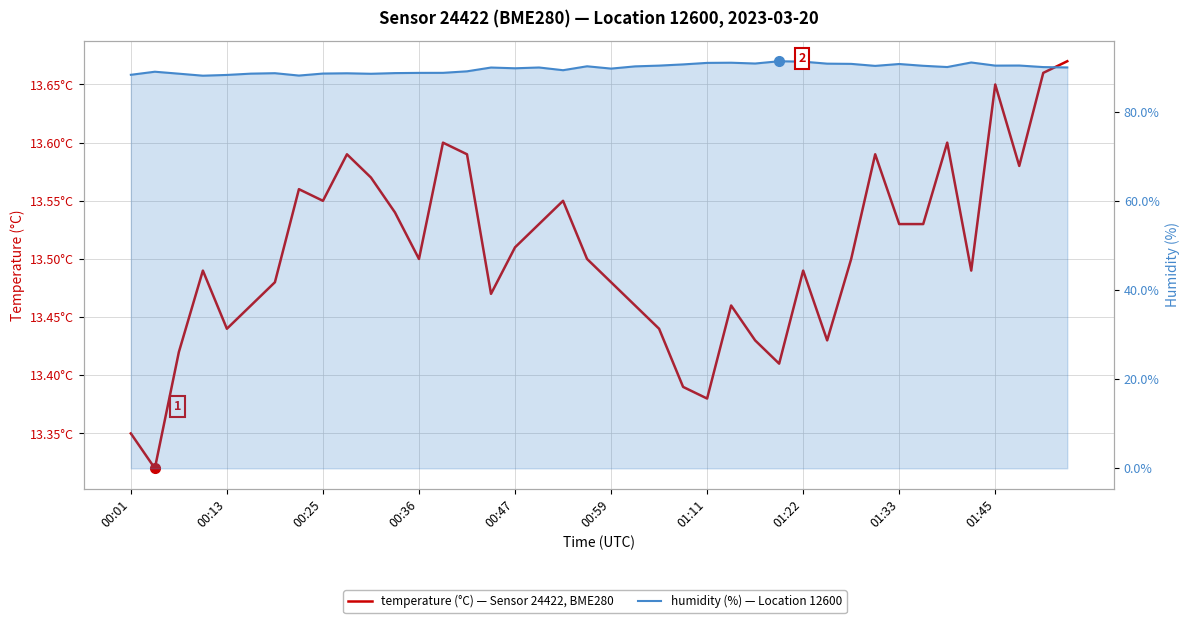

True or false: temperature and humidity cross at least once.

False